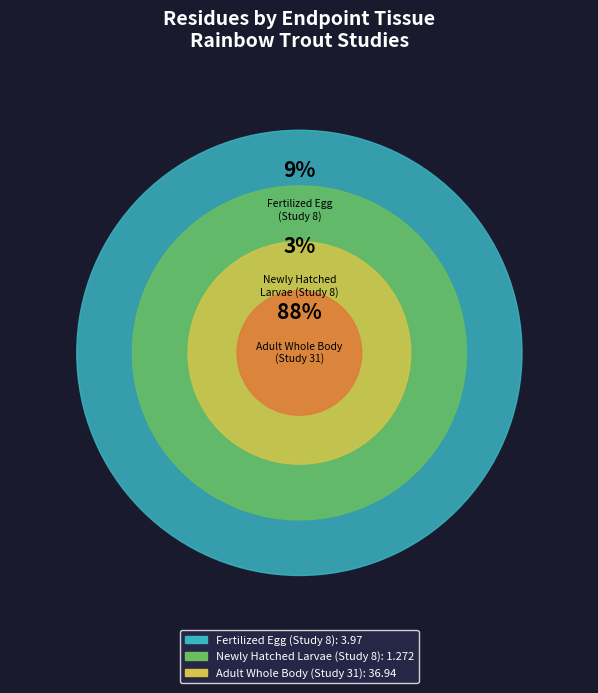

Is it true that Adult(0) is 1% of the pie?

False